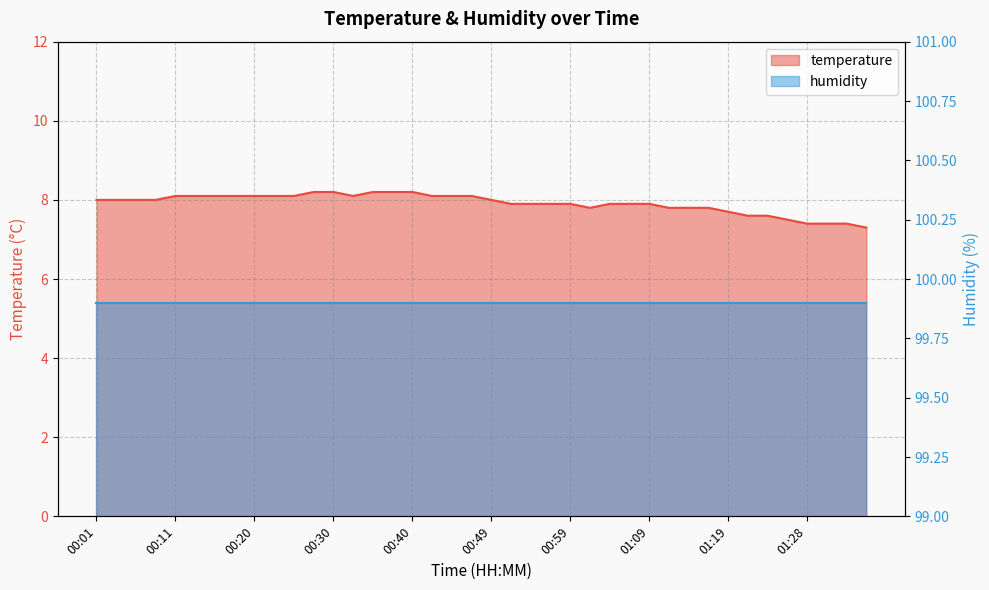

True or false: there are more than 0 points higher than both neighbors.

False